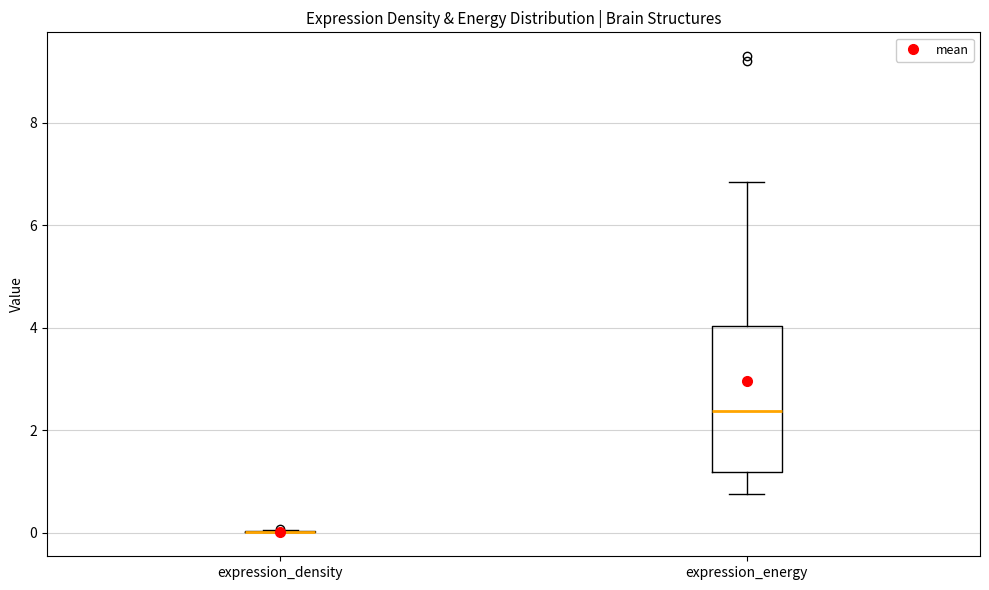

Where does the lower whisker of the box for expression_energy end on the y-axis? The values are not printed on the chart, so give them approximately, as read against the axis.

0.8